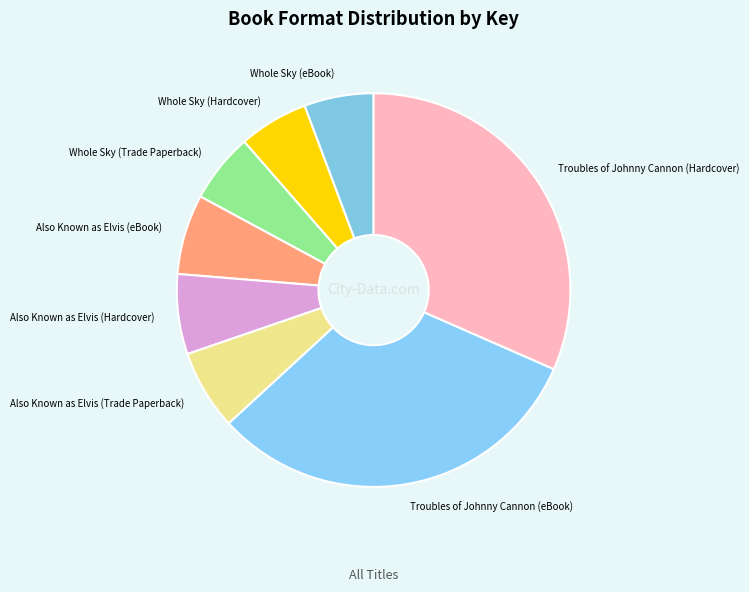

How many slices are in this pie chart?

8